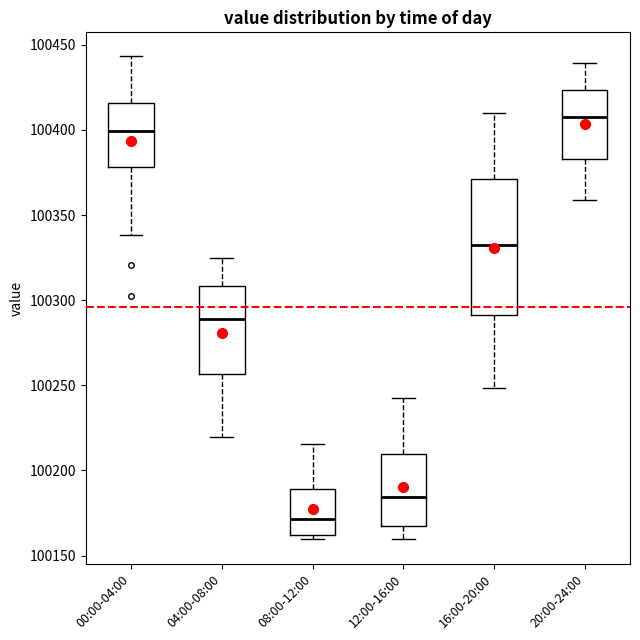

Which box is the tallest, from its lower edge to its upper edge?

16:00-20:00